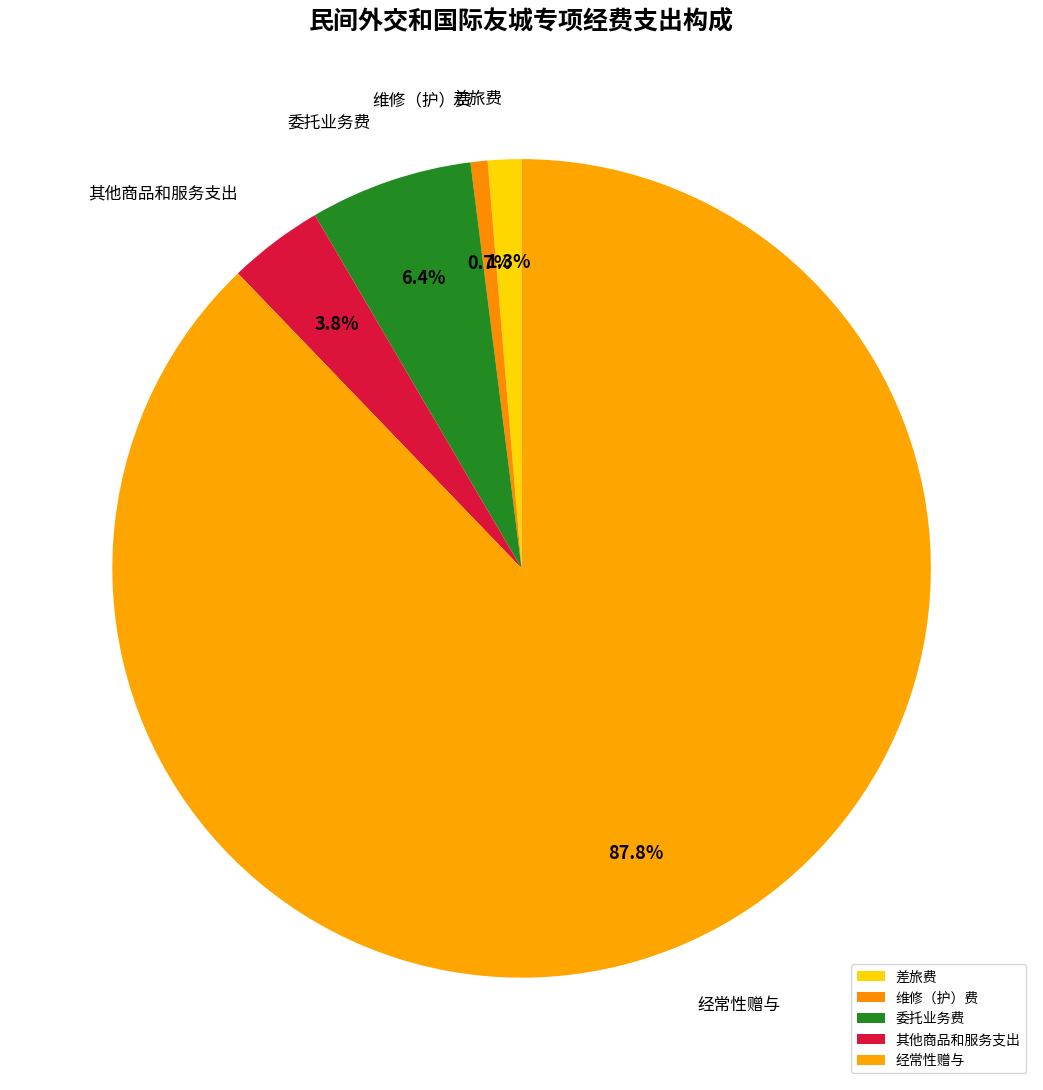

To the nearest percent, what percentage of the pie is 差旅费?

1%